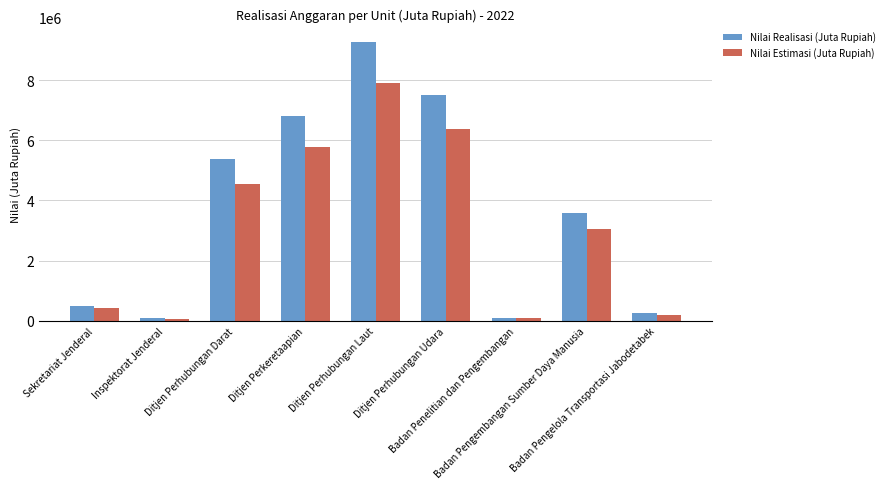

At which label does Nilai Realisasi (Juta Rupiah) first exceed 3587832?

Ditjen Perhubungan Darat